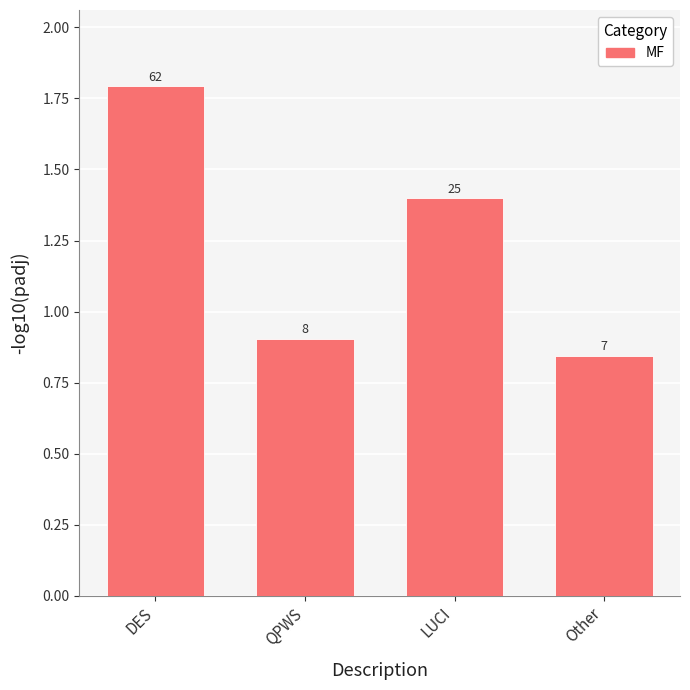

What is the ratio of the value at LUCI to the value at DES?

0.8